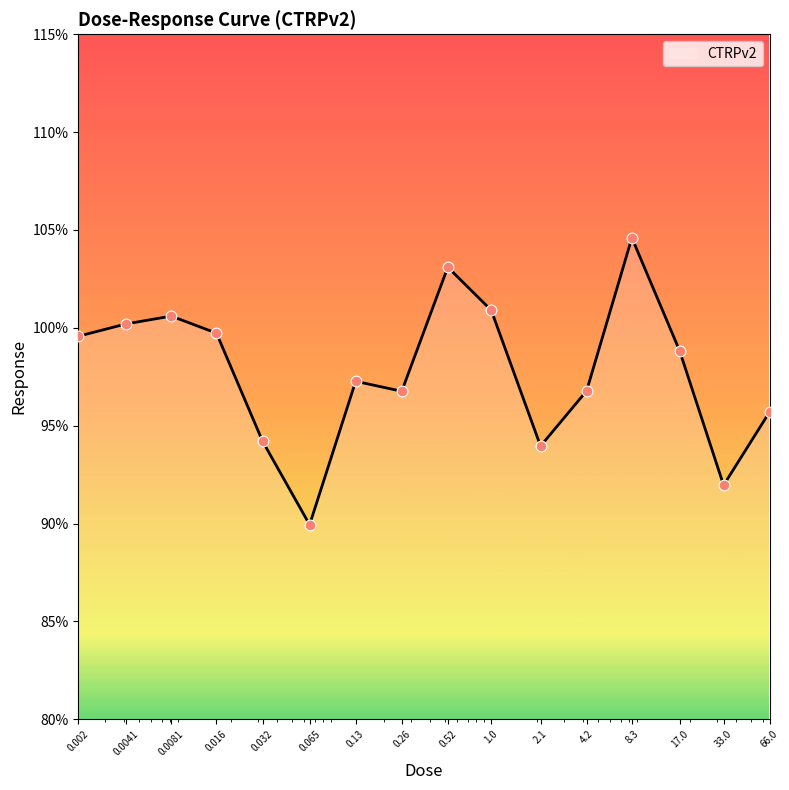

What is the difference between the maximum and minimum values?

14.7